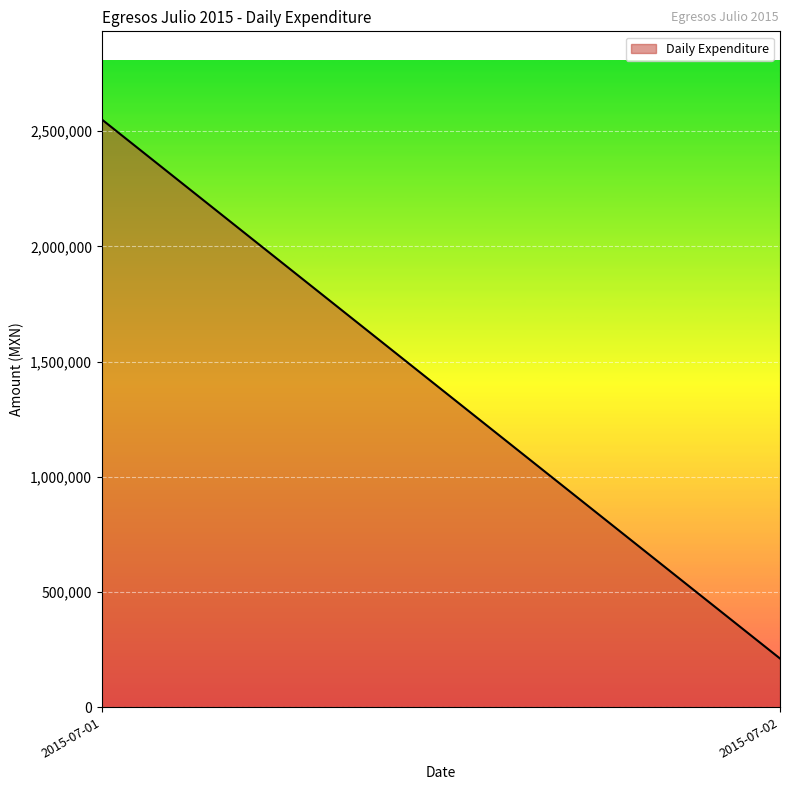

Read the value at 2015-07-02.

211159.5